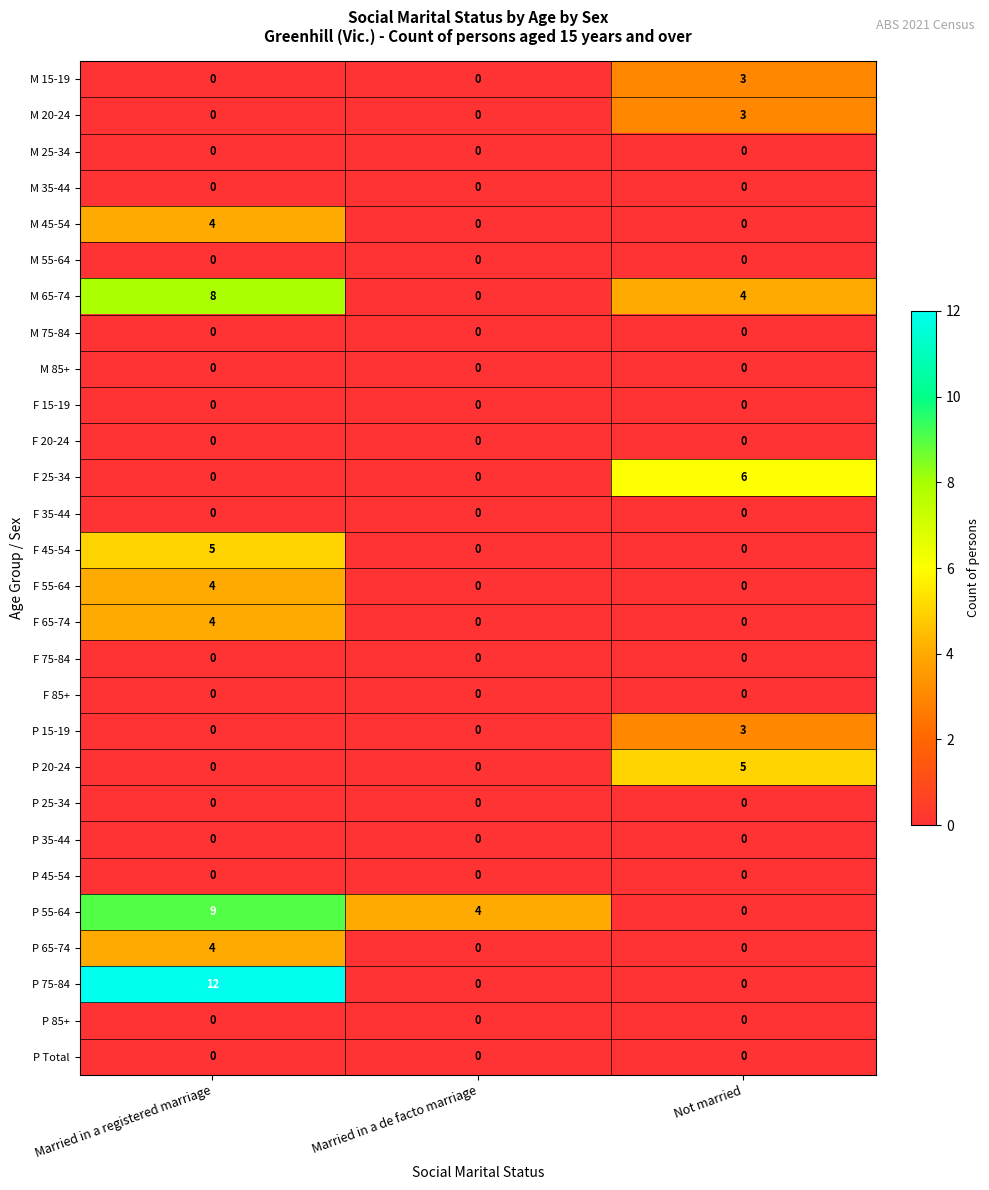

True or false: M 45-54 has a value of 0 at Married in a de facto marriage.

True